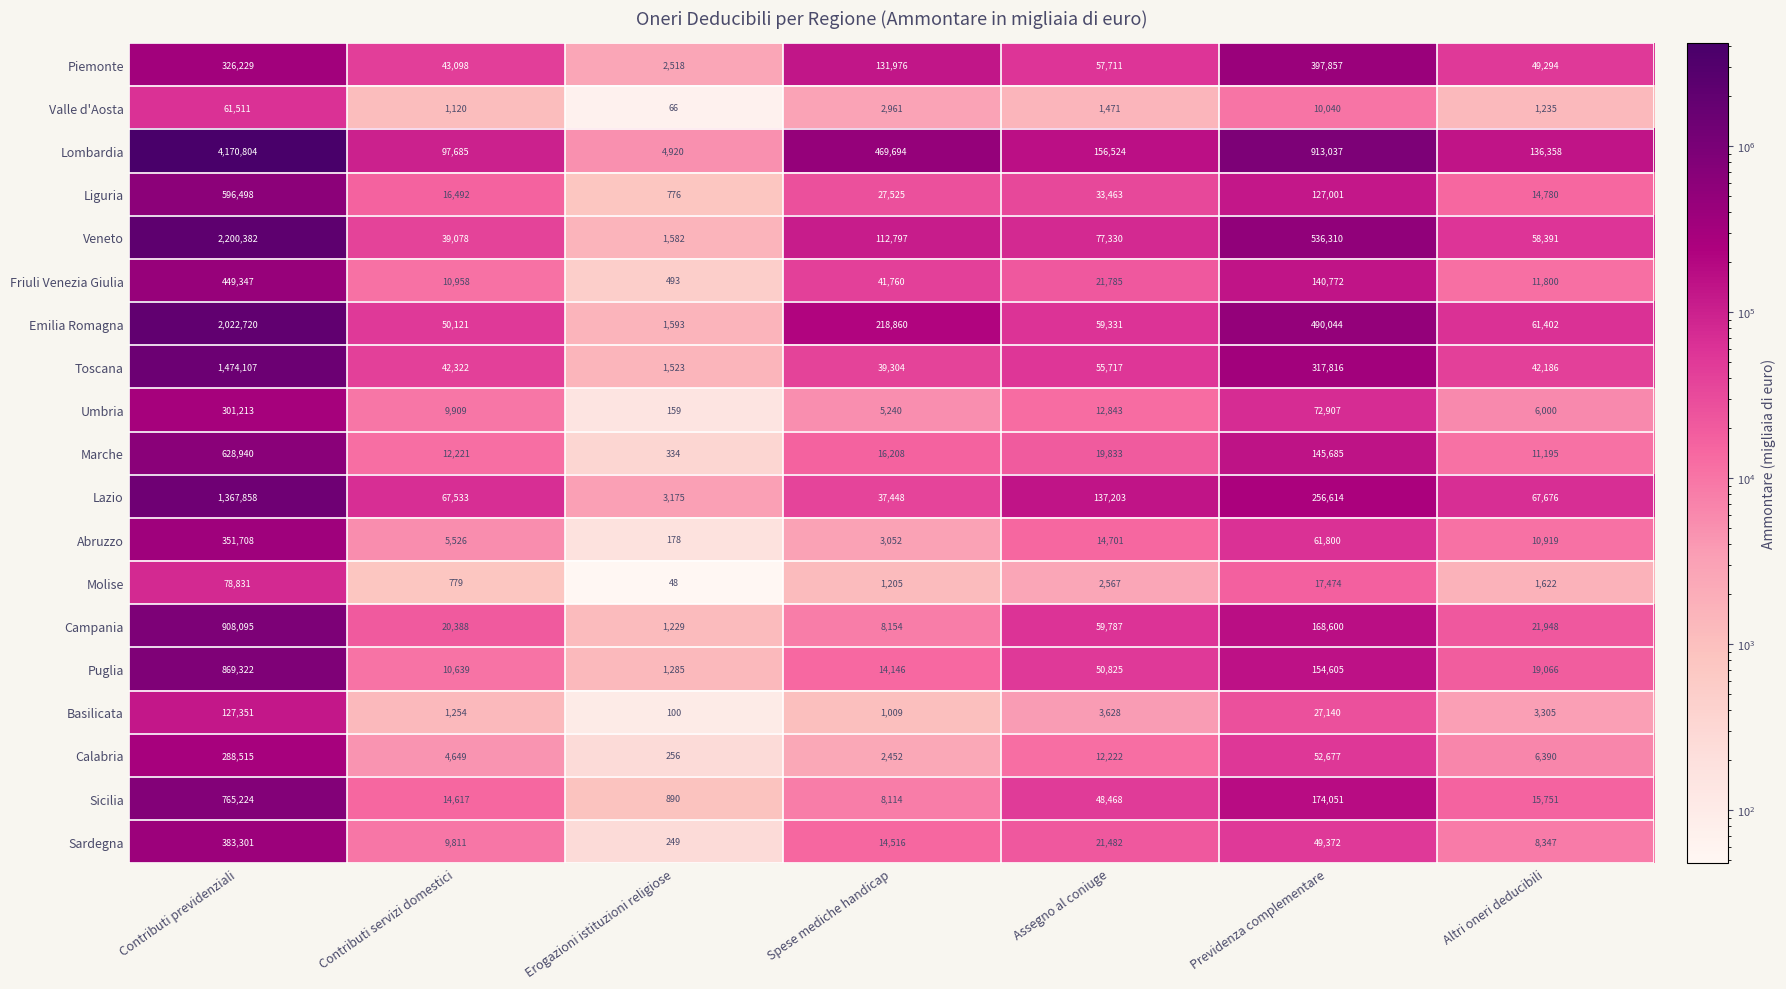

Read the Lazio value at Assegno al coniuge.

137203